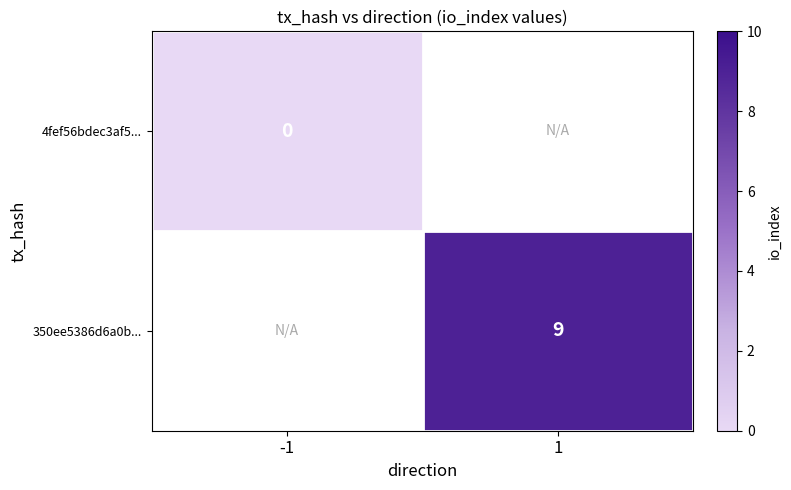

The value of 350ee5386d6a0b... at 1 is 9. True or false?

True